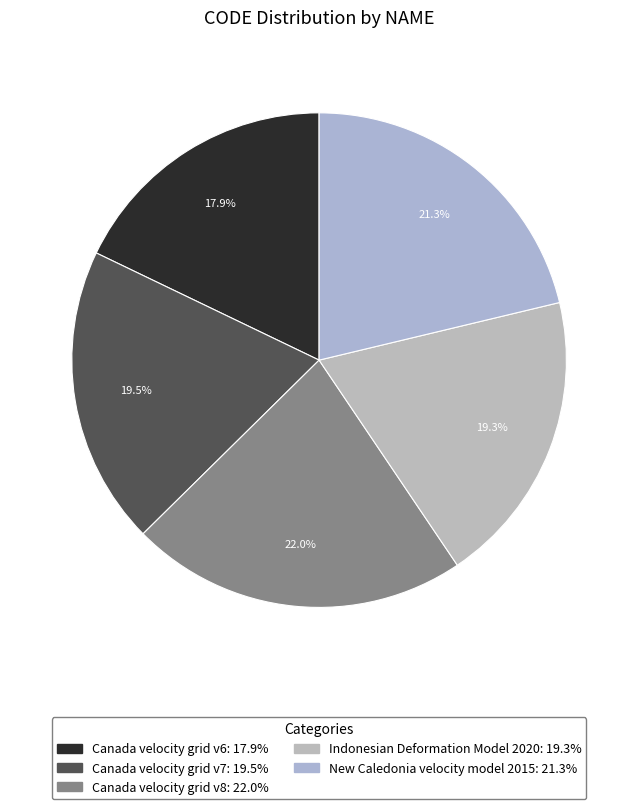

To the nearest percent, what percentage of the pie is Canada velocity grid v6?

18%